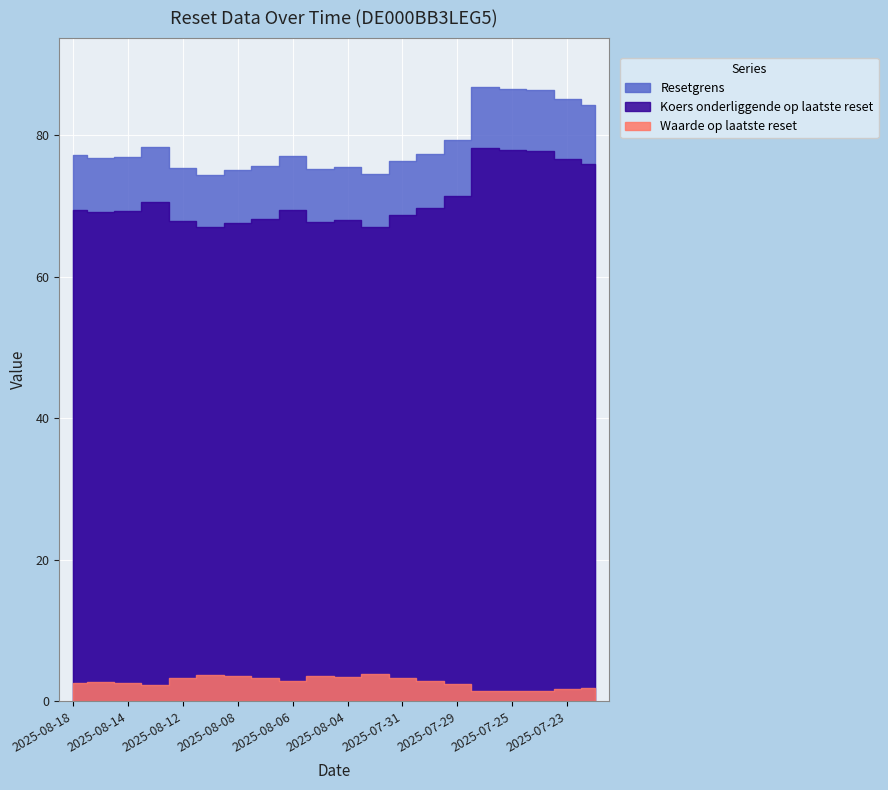

What is the label of the 6th point from the right?

2025-07-29